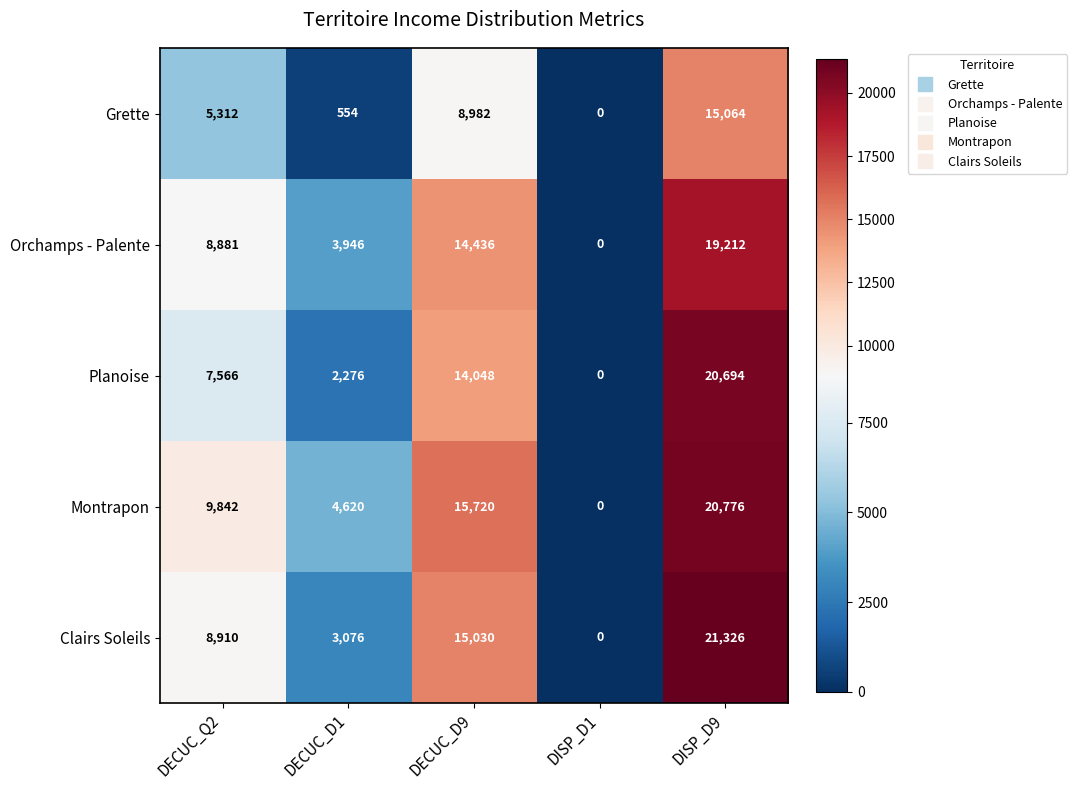

How many Clairs Soleils values are between 3076 and 15030?

3